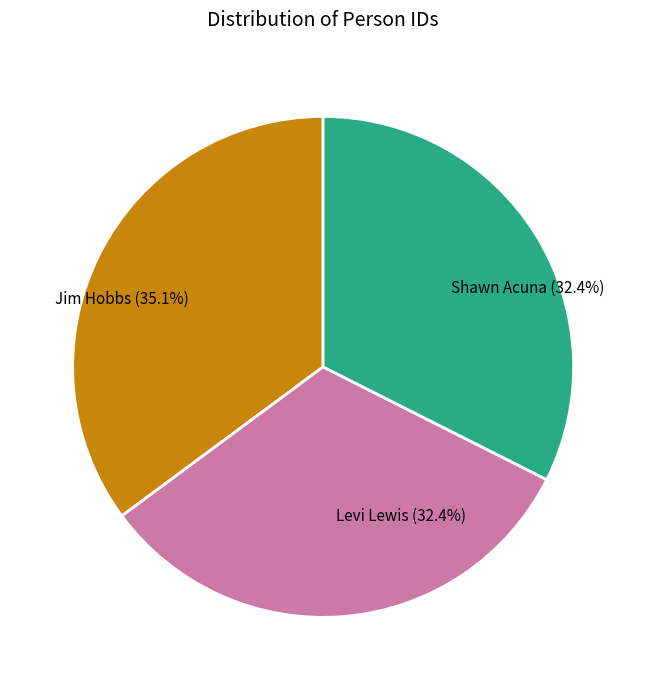

Is there a majority slice in this chart?

No